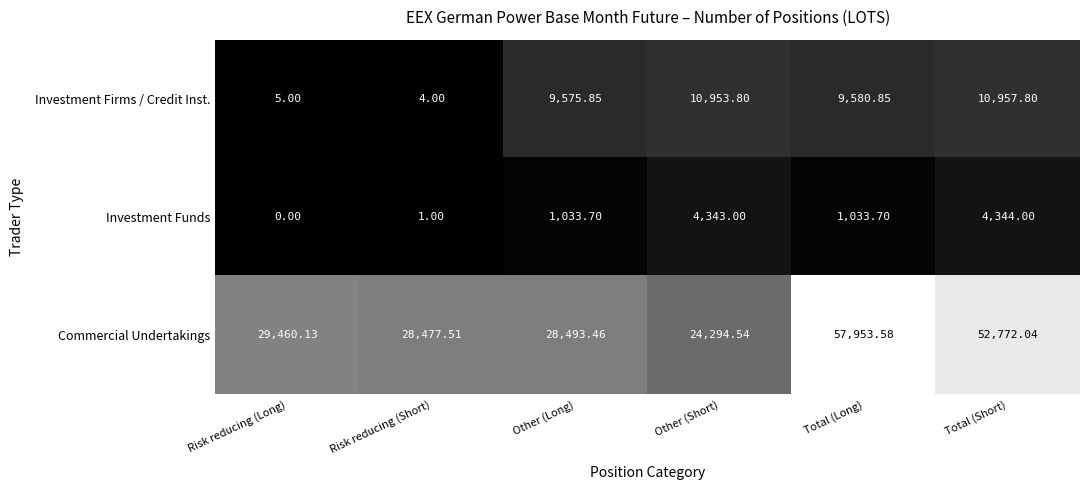

List the labels in order of Commercial Undertakings value, largest first.

Total (Long), Total (Short), Risk reducing (Long), Other (Long), Risk reducing (Short), Other (Short)